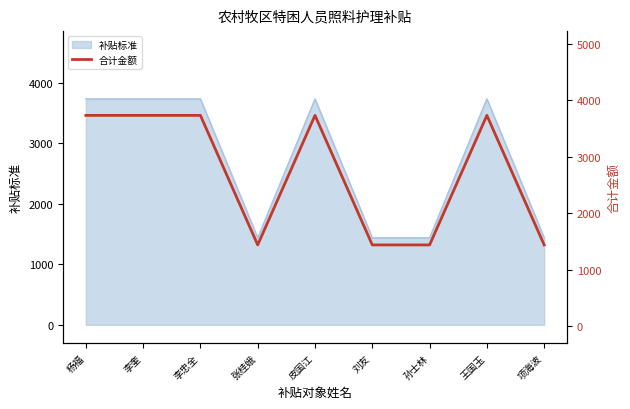

How many data points does each series have?

9